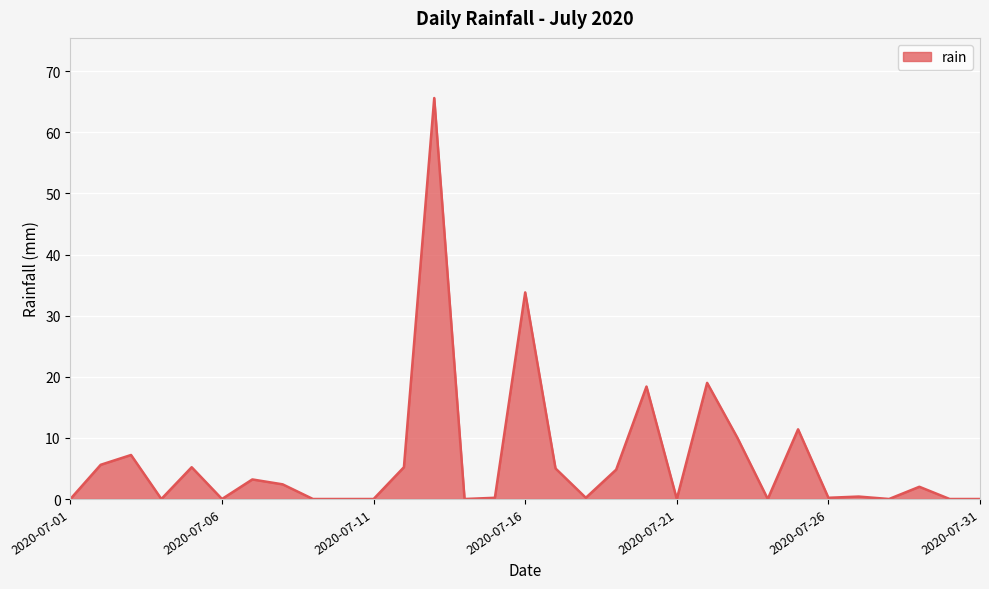

What is the greatest value displayed?

65.6